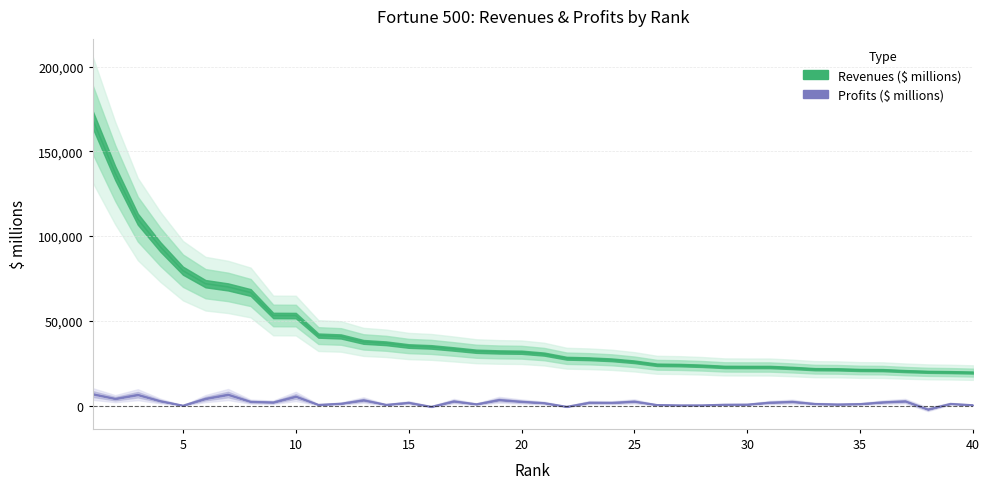

At which label does Revenues ($ millions) first exceed 31519?

1